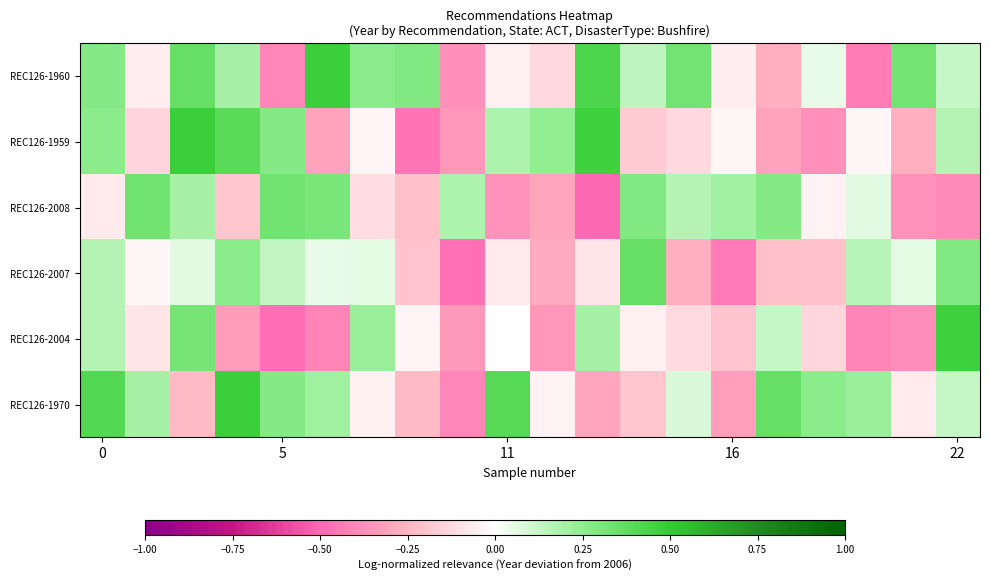

What is the minimum value shown in the chart?

-0.5